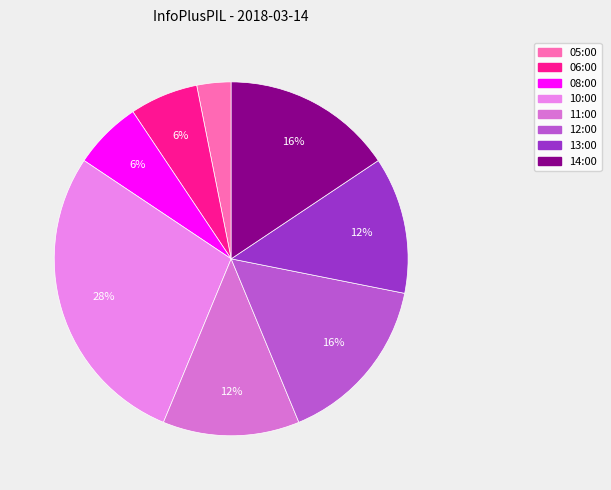

How many segments does this pie chart have?

8